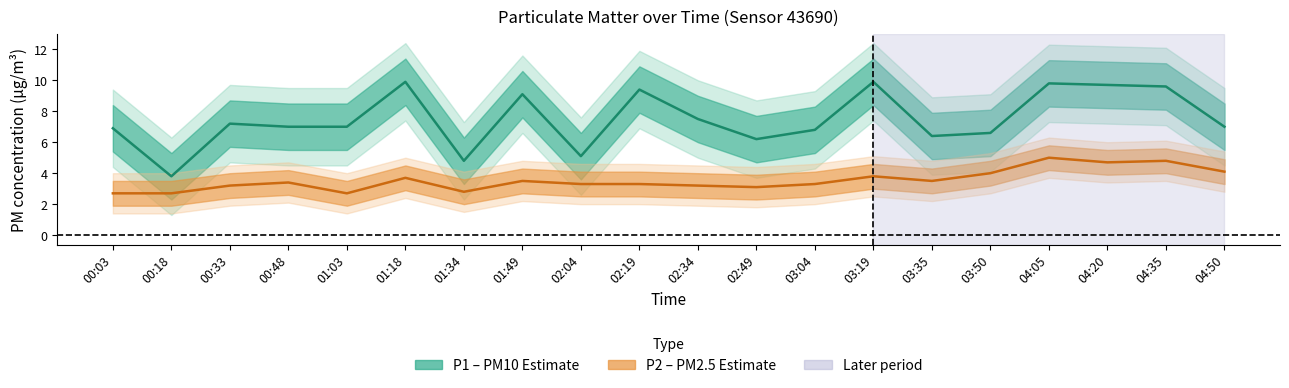

At how many categories does at least one series exceed 9?

7